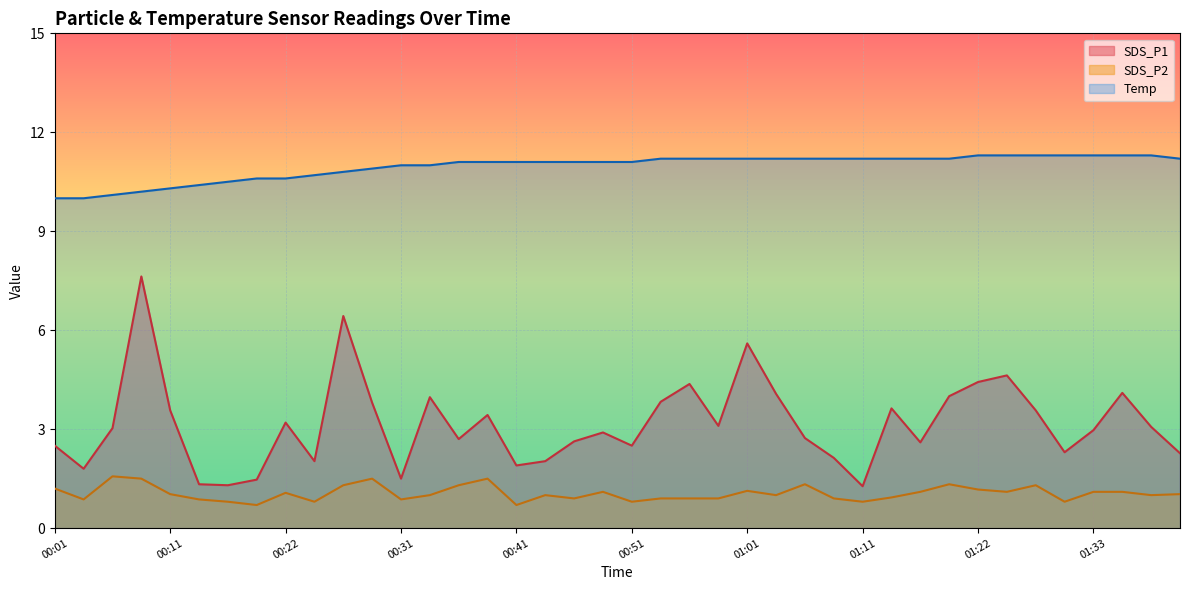

What is the difference between the Temp values at 00:03 and 01:27?

1.3